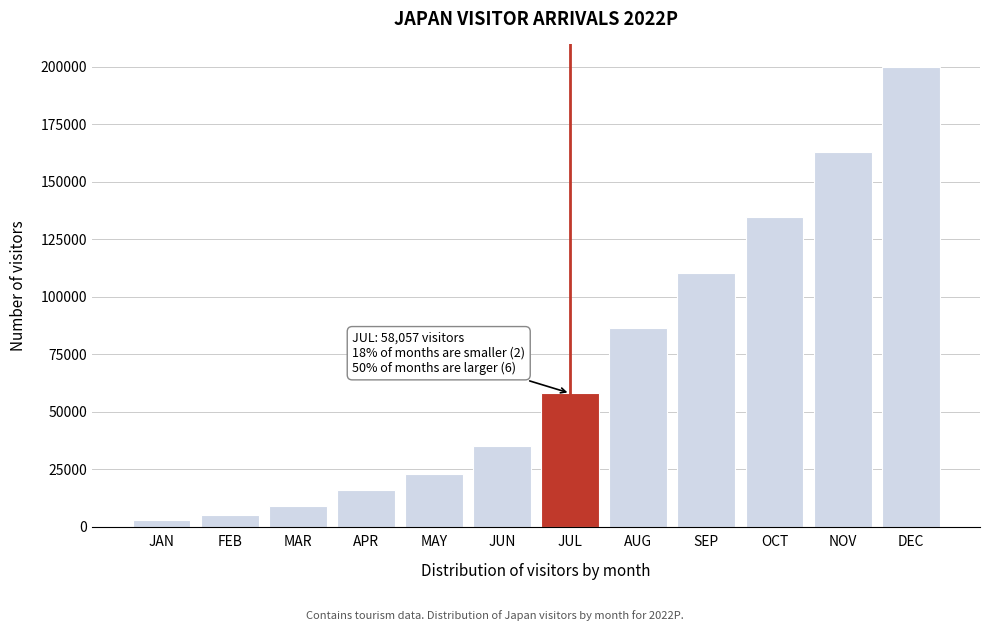

Reading left to right, what are all the values shown in this chart?

JAN=2849.8	FEB=5030.6	MAR=9068.4	APR=15816.9	MAY=22984.3	JUN=34924.7	JUL=58057.3	AUG=86441.6	SEP=110534.1	OCT=134873.4	NOV=162771.6	DEC=199759.8